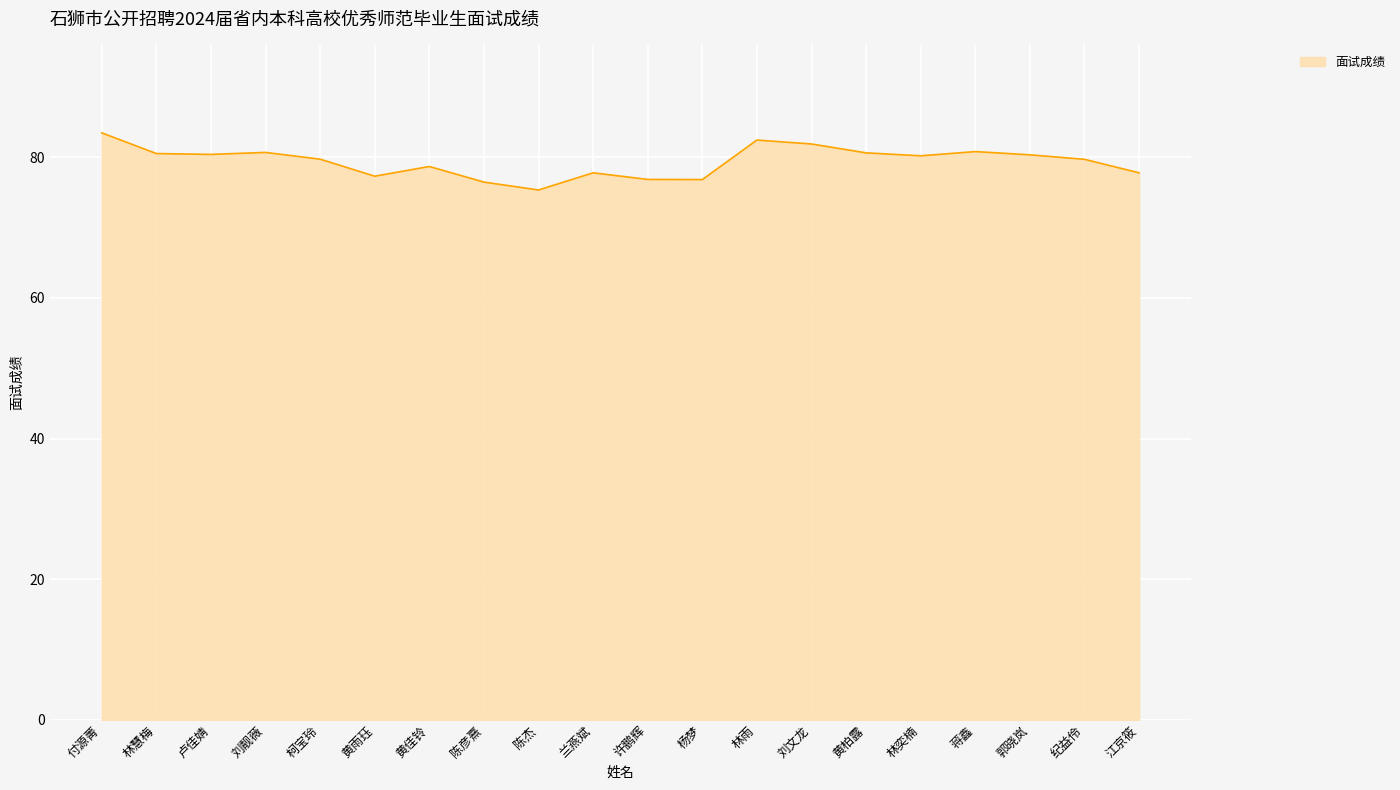

True or false: the data shows 77.3 at 黄雨珏.

True